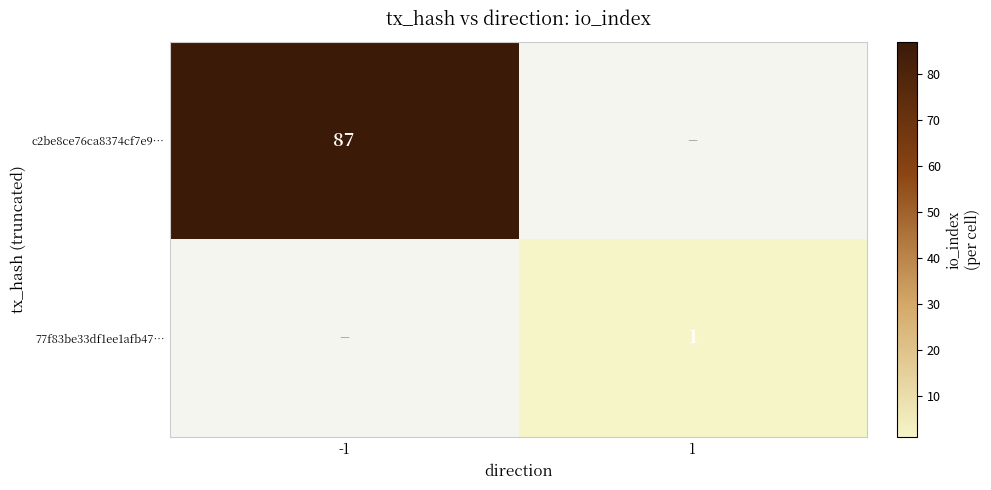

Which has a higher value, 1 or -1?

-1